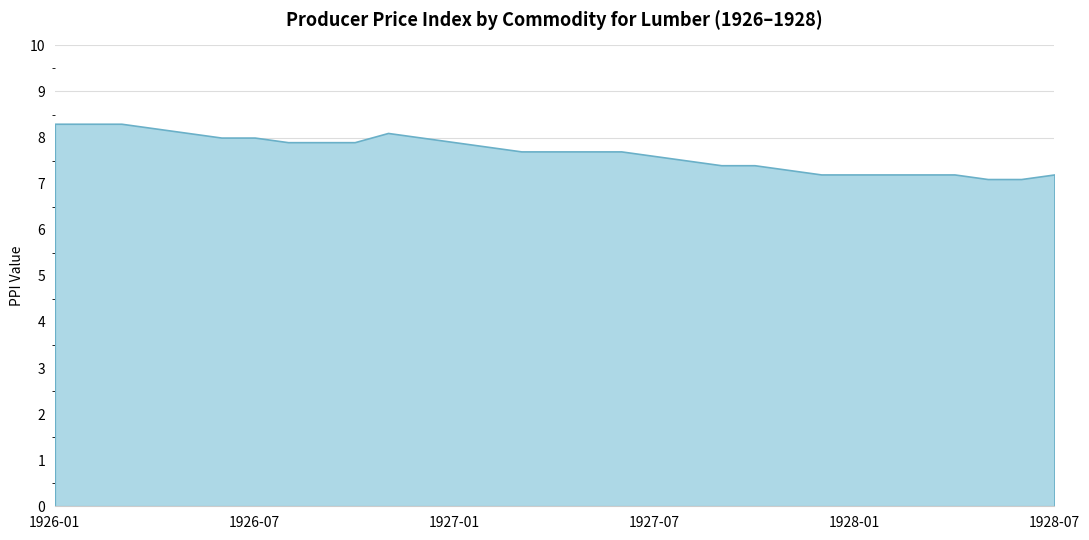

What is the sum of the values at 1926-11 and 1928-03?

15.3